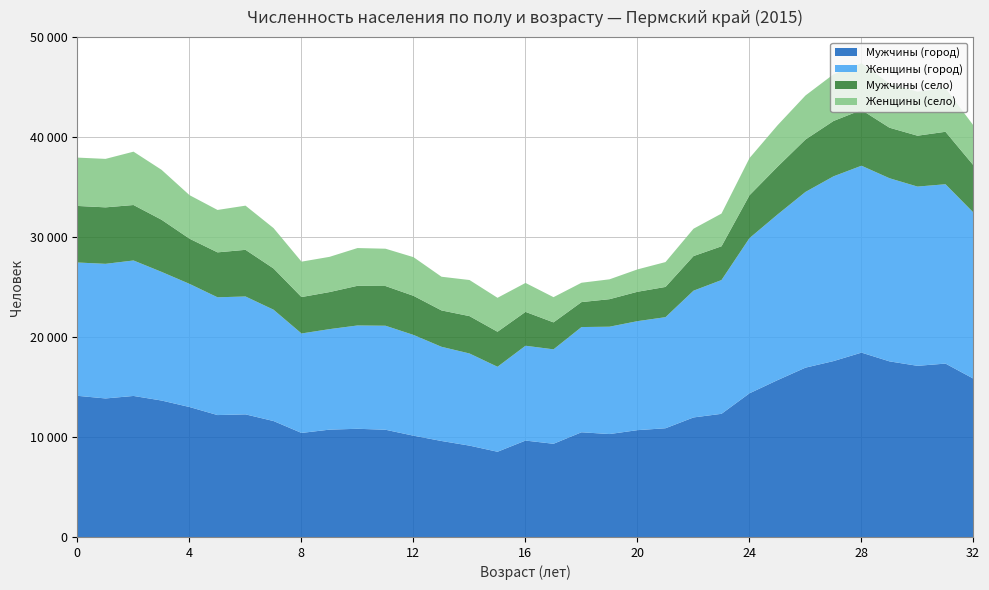

Reading left to right, list all the values displayed in this chart.

Мужчины (город): 0=14169	1=13906	2=14156	3=13699	4=13048	5=12244	6=12314	7=11648	8=10457	9=10786	10=10872	11=10776	12=10181	13=9651	14=9187	15=8574	16=9693	17=9372	18=10523	19=10345	20=10736	21=10925	22=12006	23=12369	24=14422	25=15736	26=16988	27=17643	28=18490	29=17615	30=17169	31=17393	32=15883
Женщины (город): 0=13336	1=13465	2=13551	3=12869	4=12319	5=11781	6=11791	7=11137	8=9949	9=10054	10=10334	11=10404	12=10079	13=9422	14=9217	15=8501	16=9486	17=9446	18=10525	19=10738	20=10903	21=11111	22=12679	23=13382	24=15525	25=16568	26=17577	27=18481	28=18696	29=18319	30=17930	31=17940	32=16614
Мужчины (село): 0=5657	1=5650	2=5548	3=5216	4=4520	5=4494	6=4668	7=4126	8=3643	9=3707	10=3968	11=3972	12=3911	13=3638	14=3738	15=3504	16=3387	17=2698	18=2497	19=2753	20=2939	21=3025	22=3462	23=3376	24=4287	25=4778	26=5244	27=5536	28=5580	29=5054	30=5089	31=5248	32=4725
Женщины (село): 0=4835	1=4848	2=5336	3=4994	4=4354	5=4242	6=4418	7=4037	8=3541	9=3523	10=3776	11=3732	12=3866	13=3370	14=3610	15=3395	16=2895	17=2521	18=1935	19=1986	20=2238	21=2487	22=2736	23=3272	24=3716	25=4144	26=4404	27=4671	28=4678	29=4420	30=4407	31=4365	32=3983